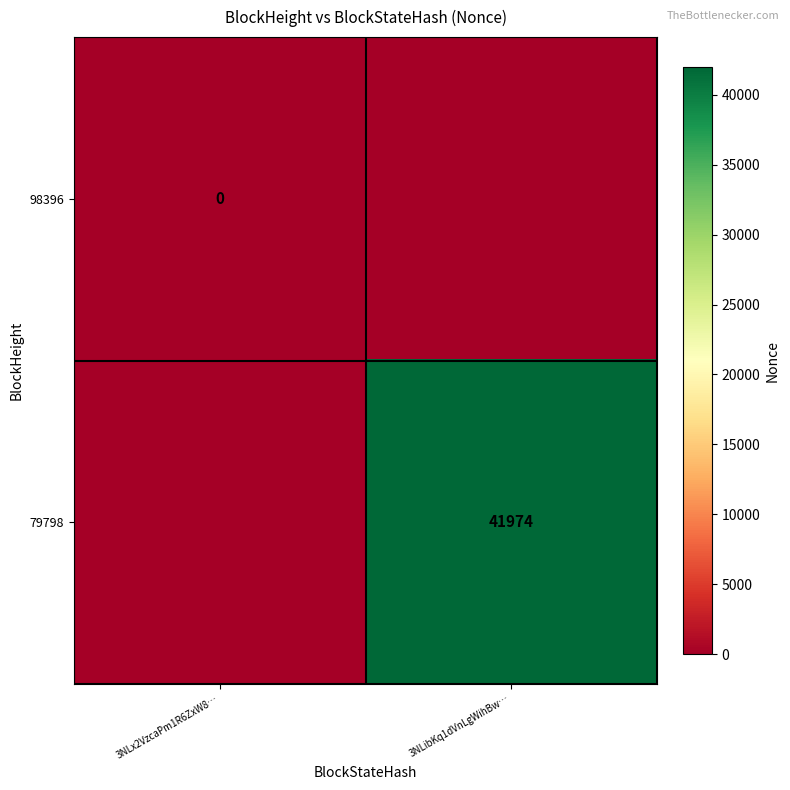

Is it true that 98396 equals -1 at 3NLx2VzcaPm1R6ZxW8…?

False